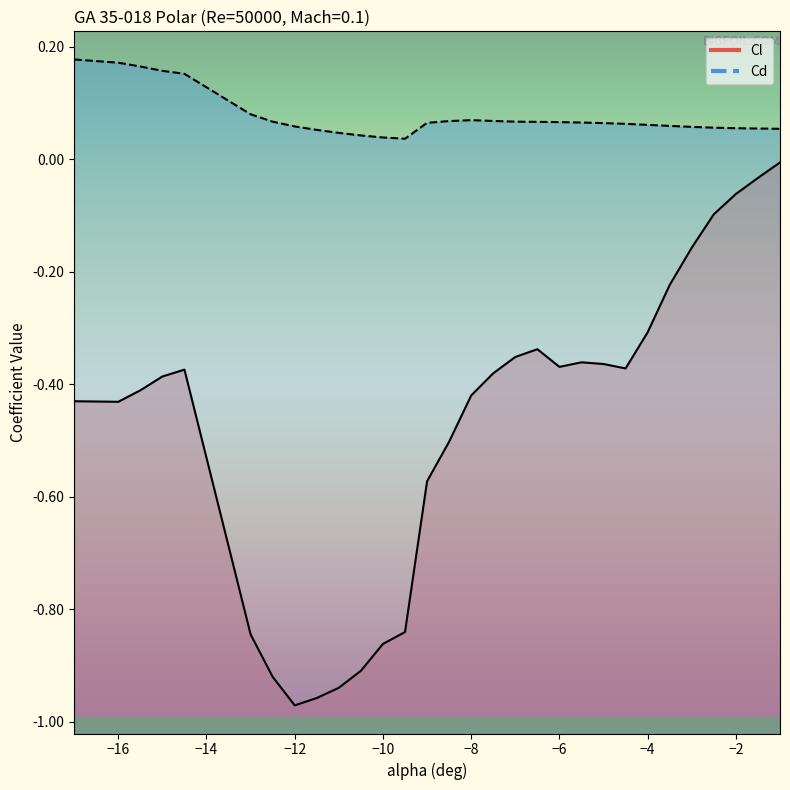

At -4.5, list the series in order from smallest to largest.

Cl, Cd